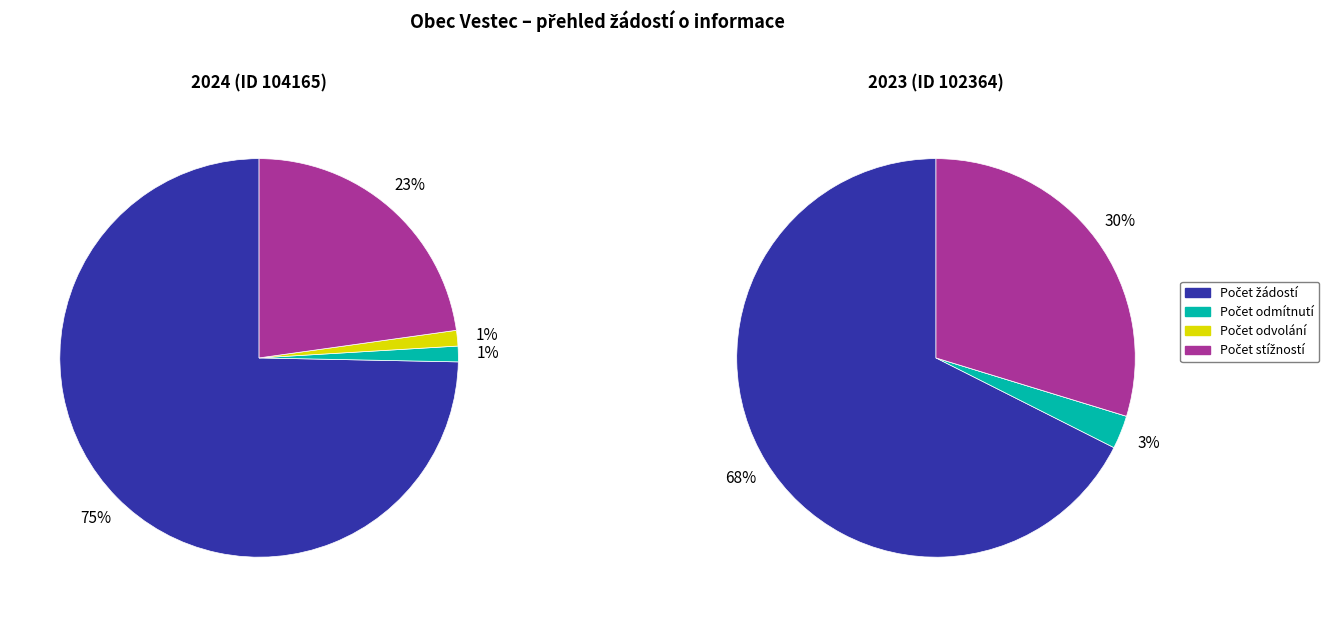

Between 104165 (2024) and 102364 (2023), which is larger?

104165 (2024)